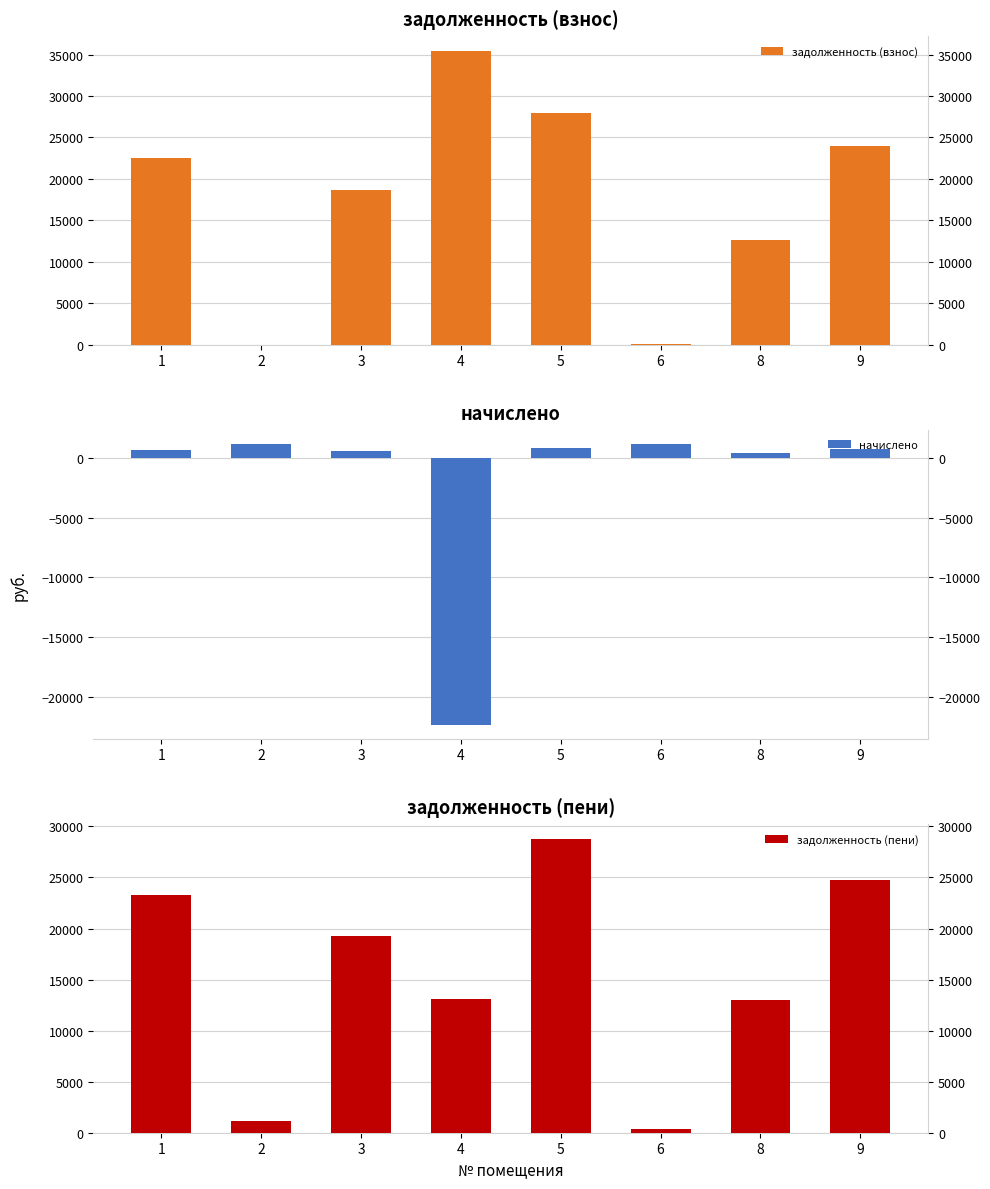

What is the average value of the задолженность (взнос) series?

17655.7